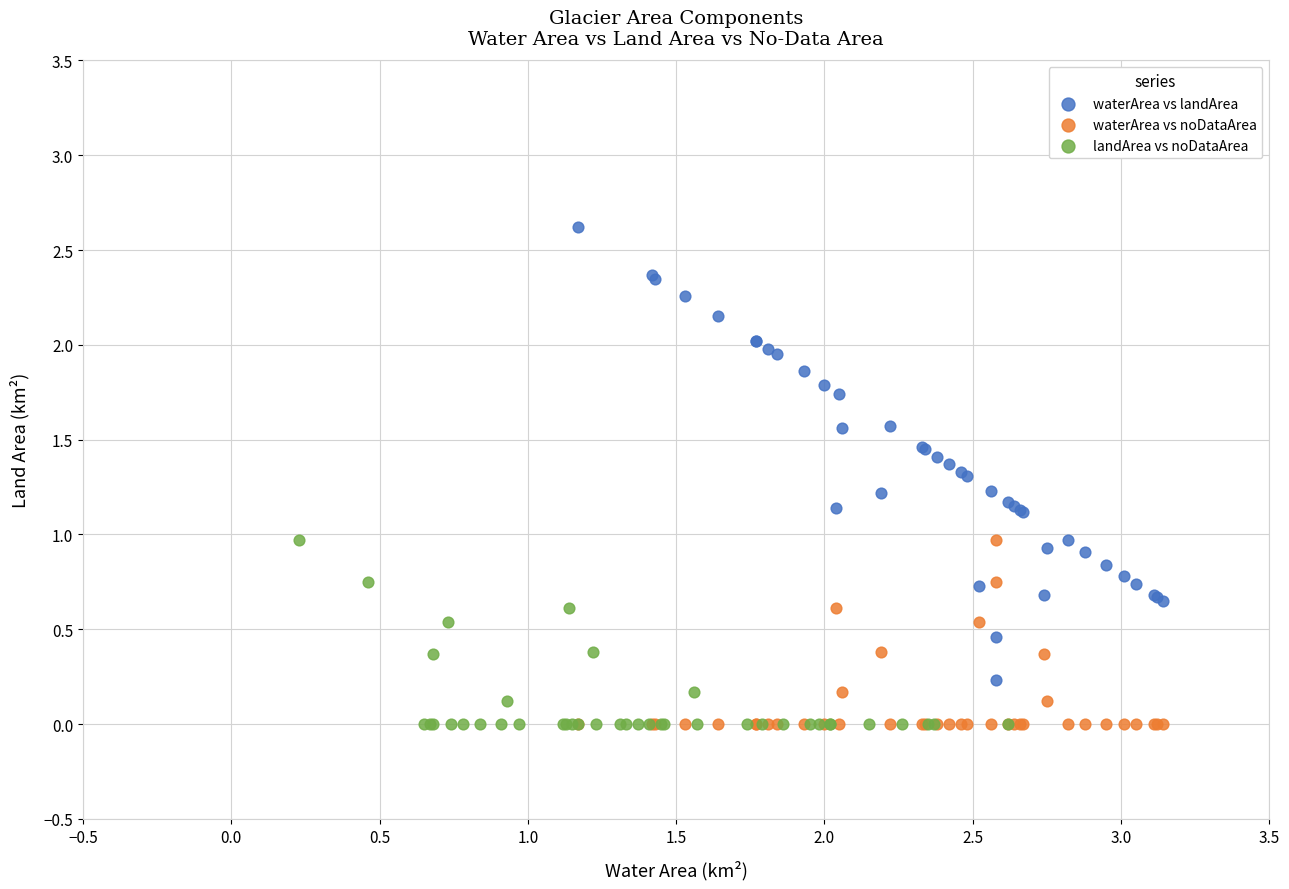

Which series has the largest Y range (max minus min)?

waterArea vs landArea